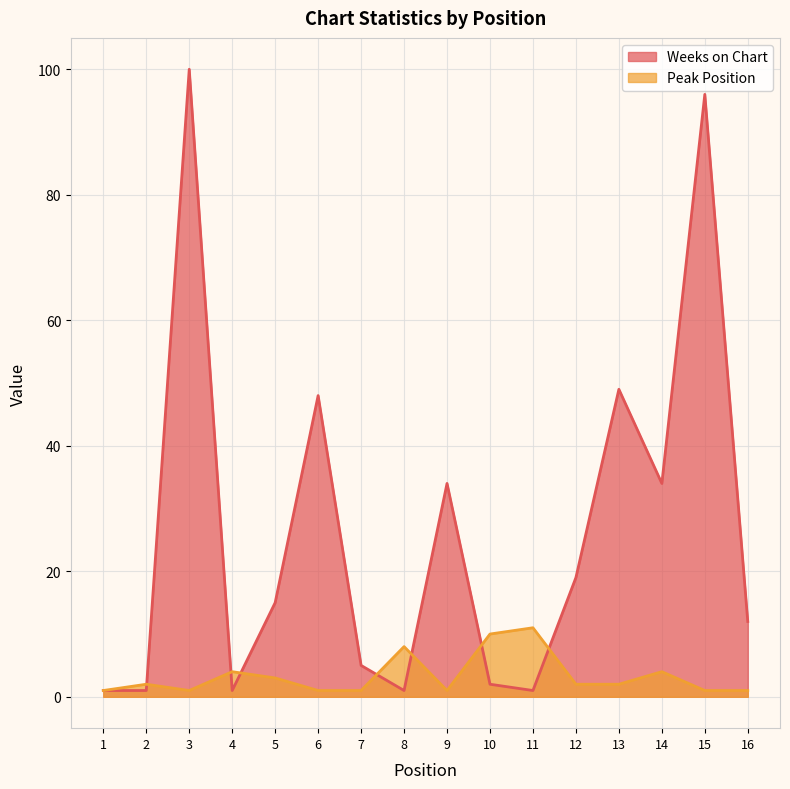

What are all the series names shown in the legend?

Weeks on Chart, Peak Position